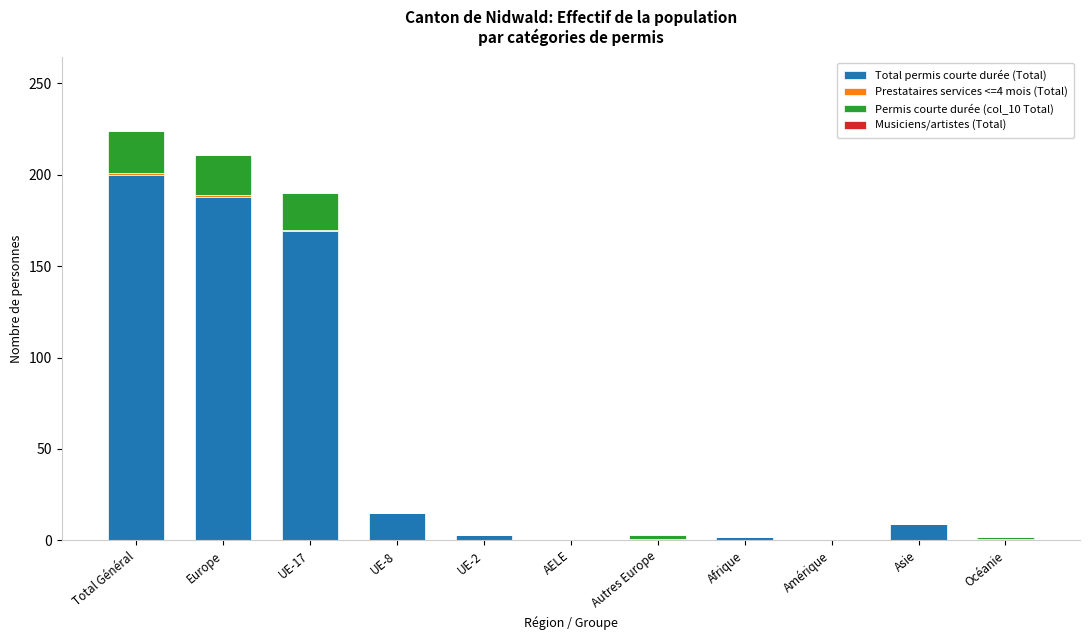

At which category is the sum across all series the highest?

Total Général